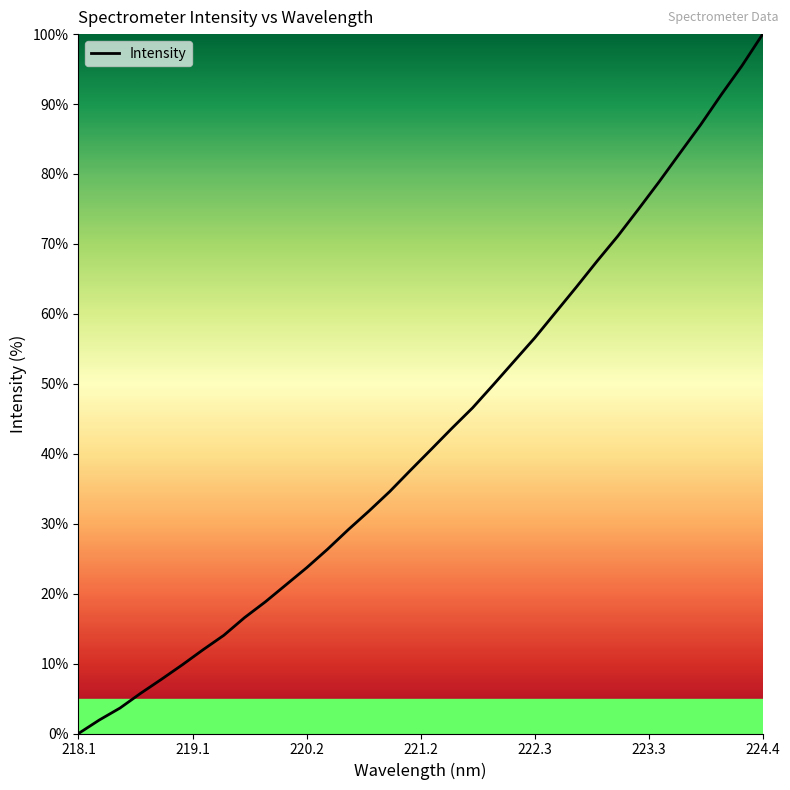

What is the maximum value shown in the chart?

100.0